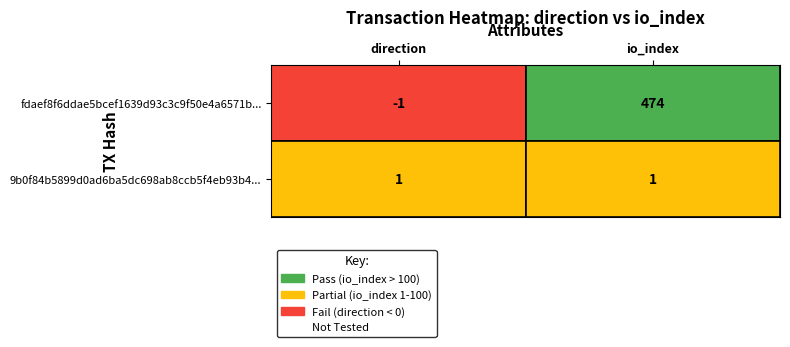

How many fdaef8f6ddae5bcef1639d93c3c9f50e4a6571b values are between -1 and 474?

2